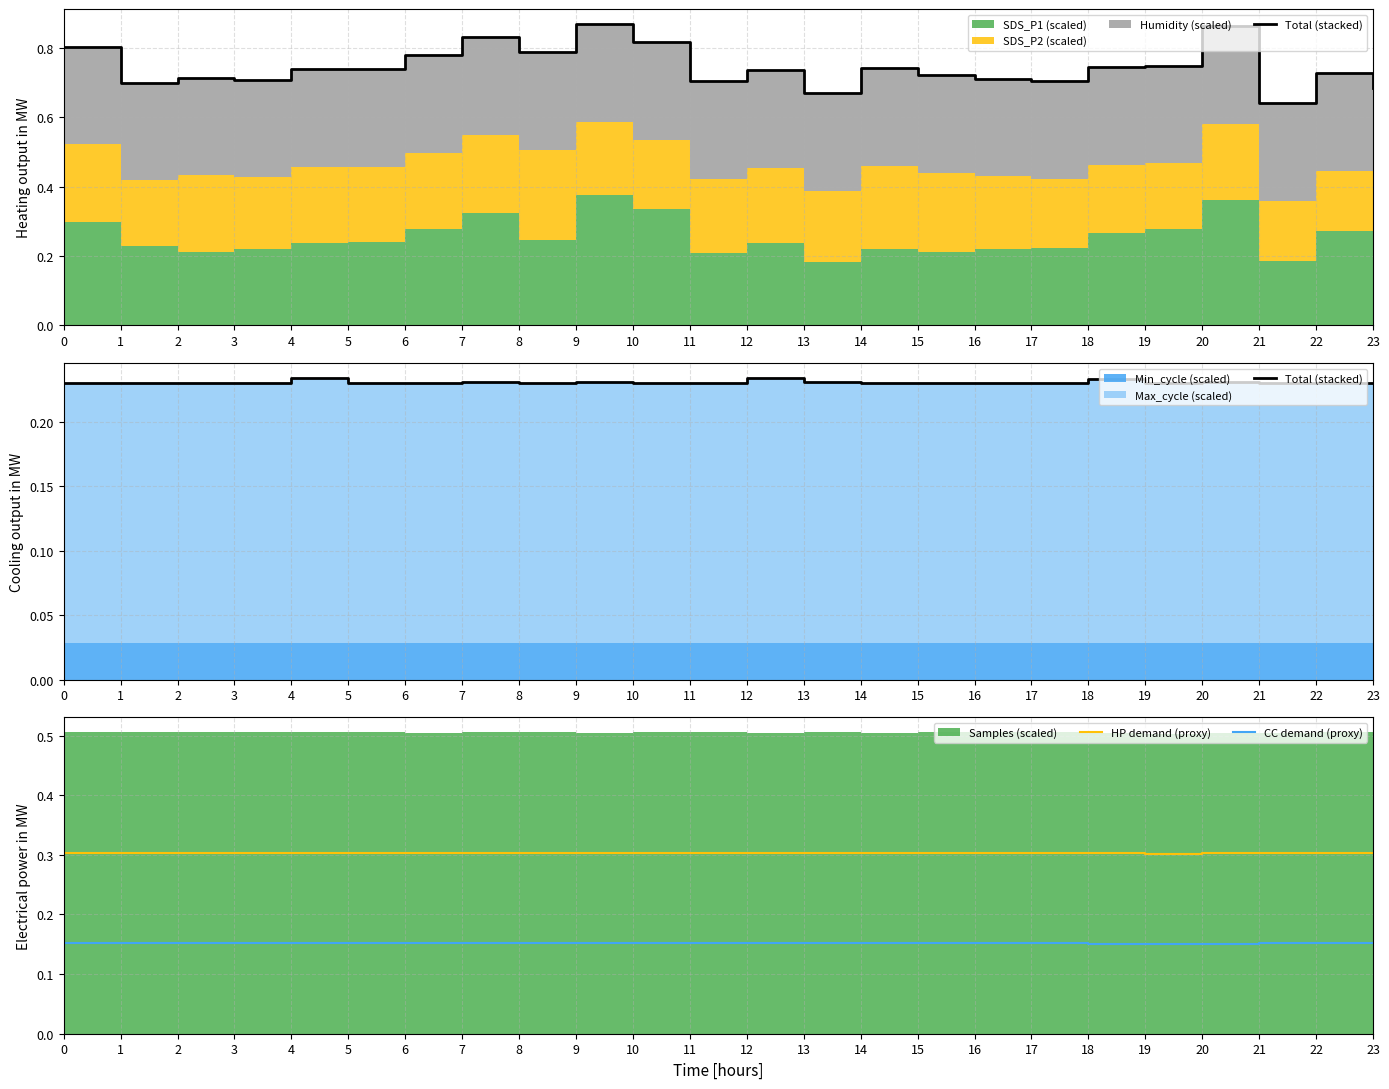

What is the average value of the CC demand (proxy) series?

0.2